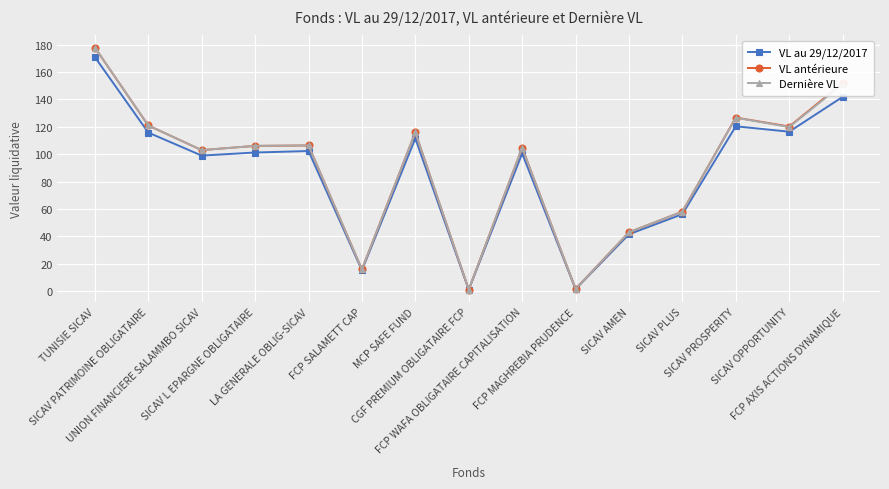

Does the chart display data point markers on the line(s)?

Yes